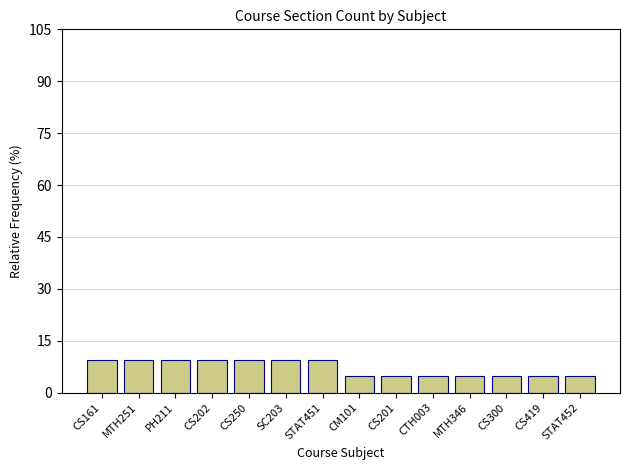

True or false: the data shows 13.7 at MTH251.

False